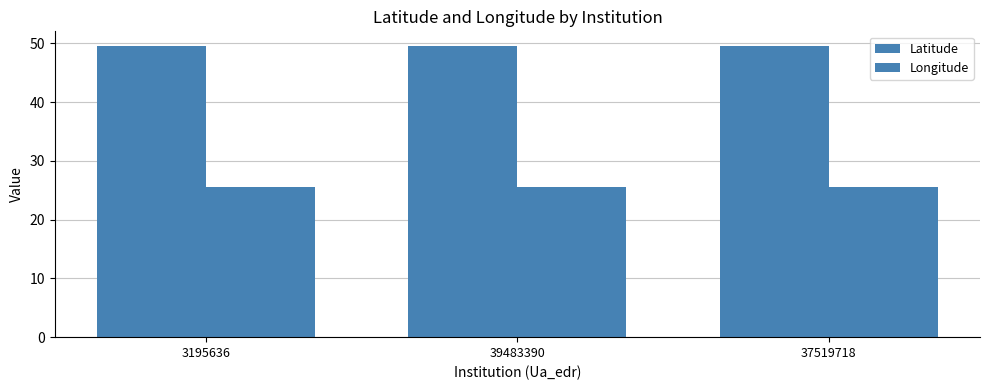

How many categories are shown in the chart?

3